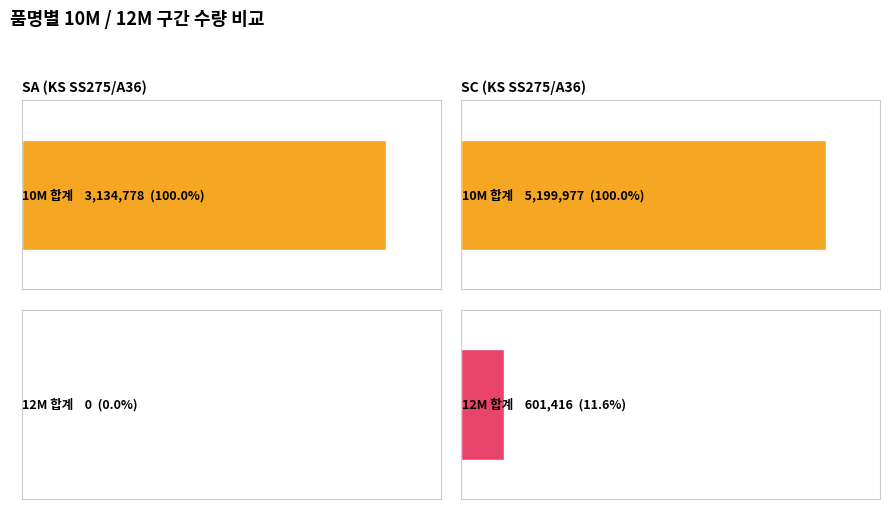

What is the sum of all 10M values?

8334755